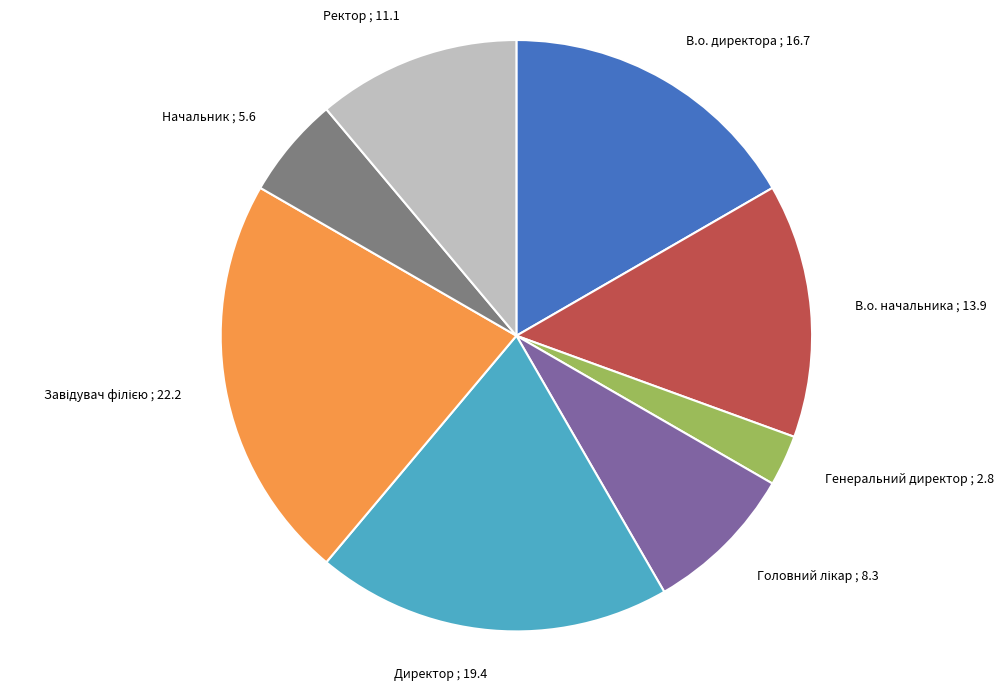

Combined, do В.о. директора and Генеральний директор account for over 50%?

No